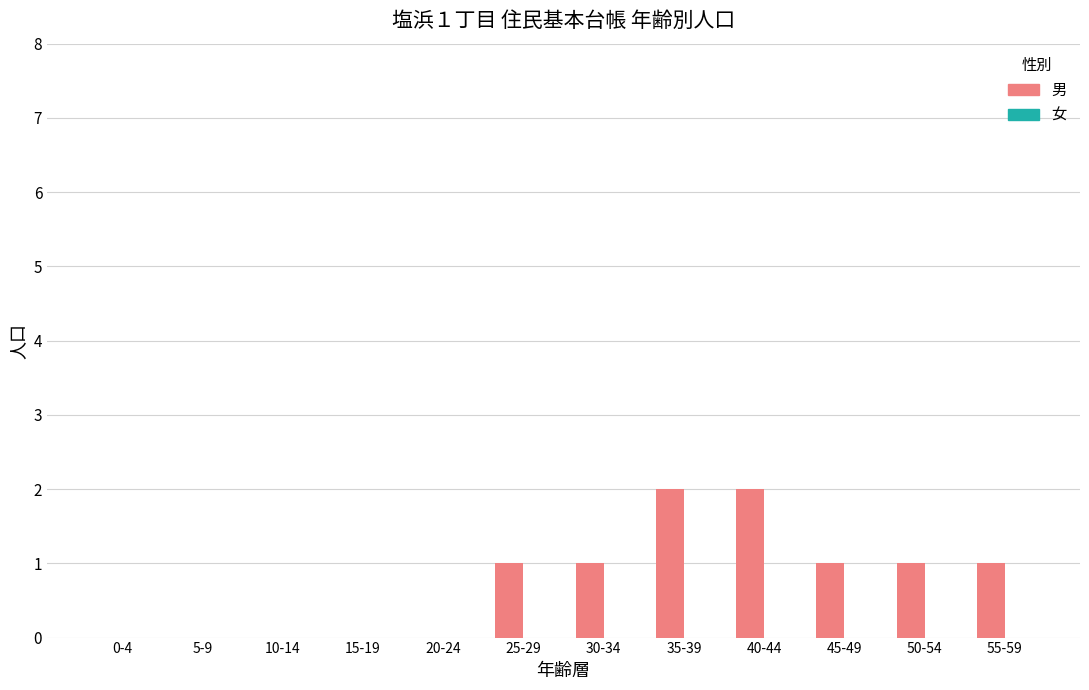

Count the number of categories in the chart.

12